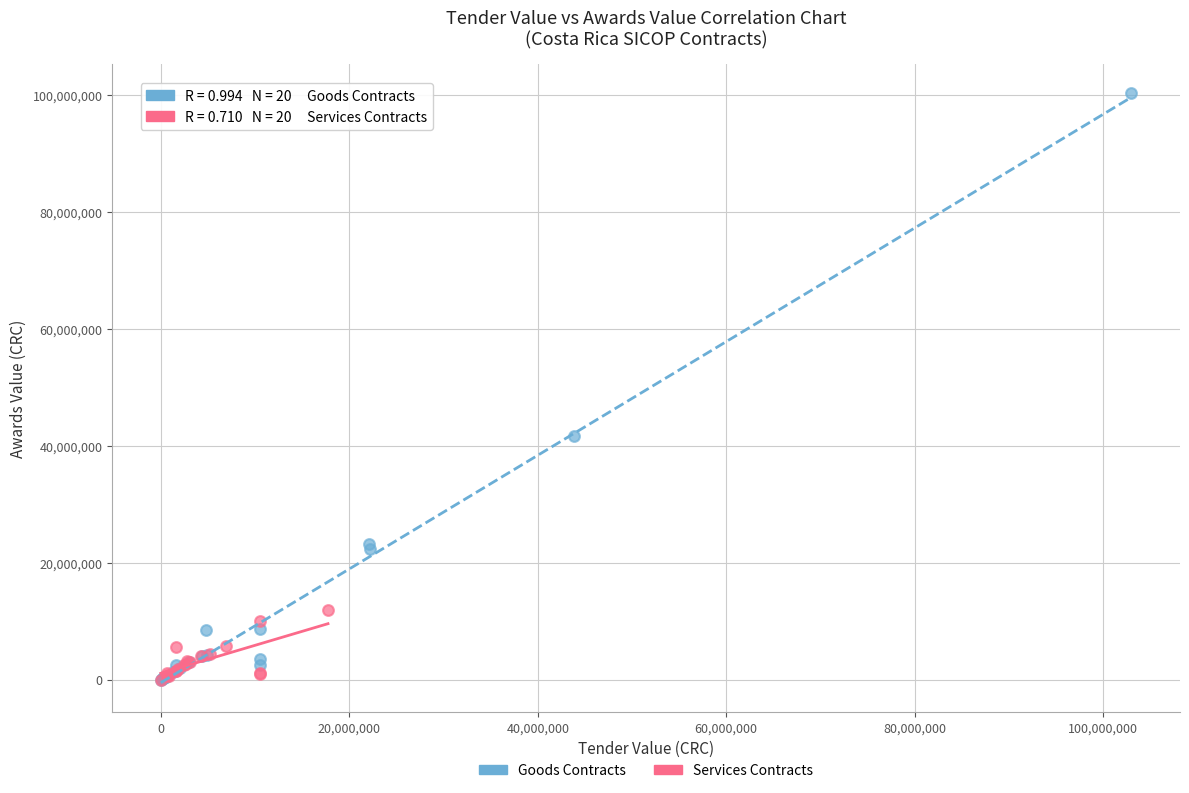

Which series contains the highest Y value?

Goods Contracts